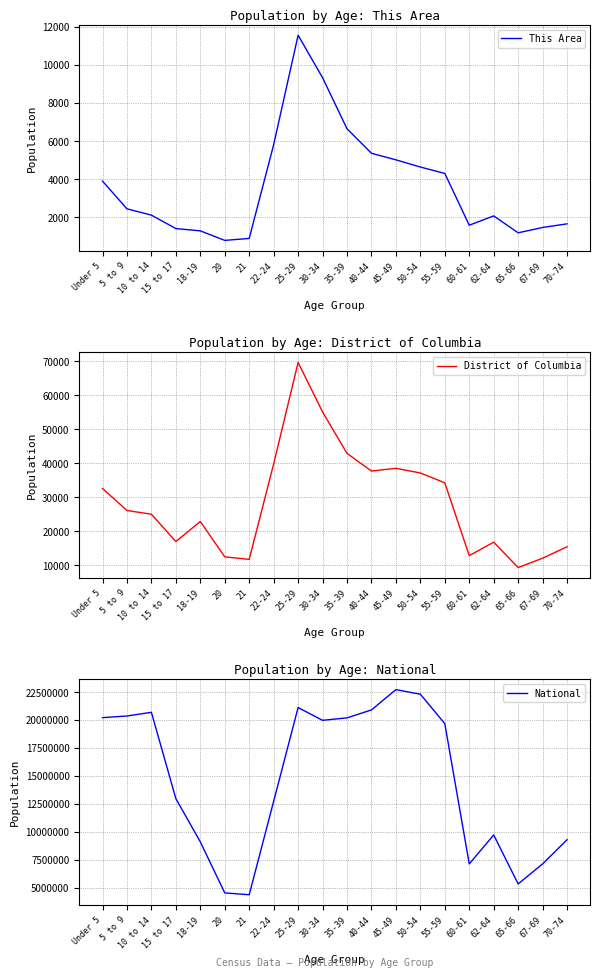

How many lines are shown in the chart?

3